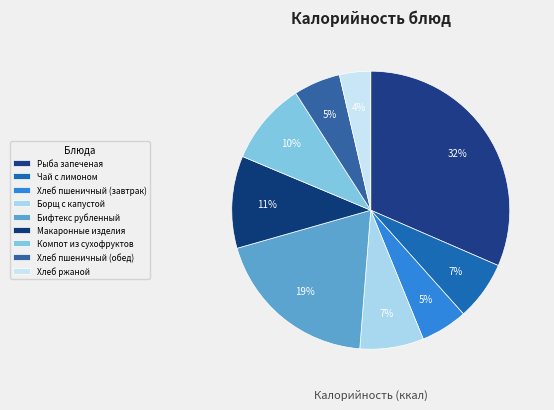

How many slices are in this pie chart?

9